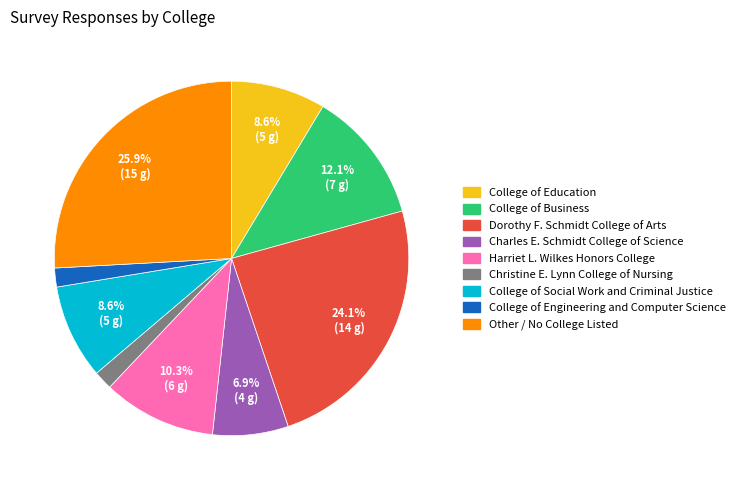

Do College of Business and Christine E. Lynn College of Nursing together represent more than half of the pie?

No